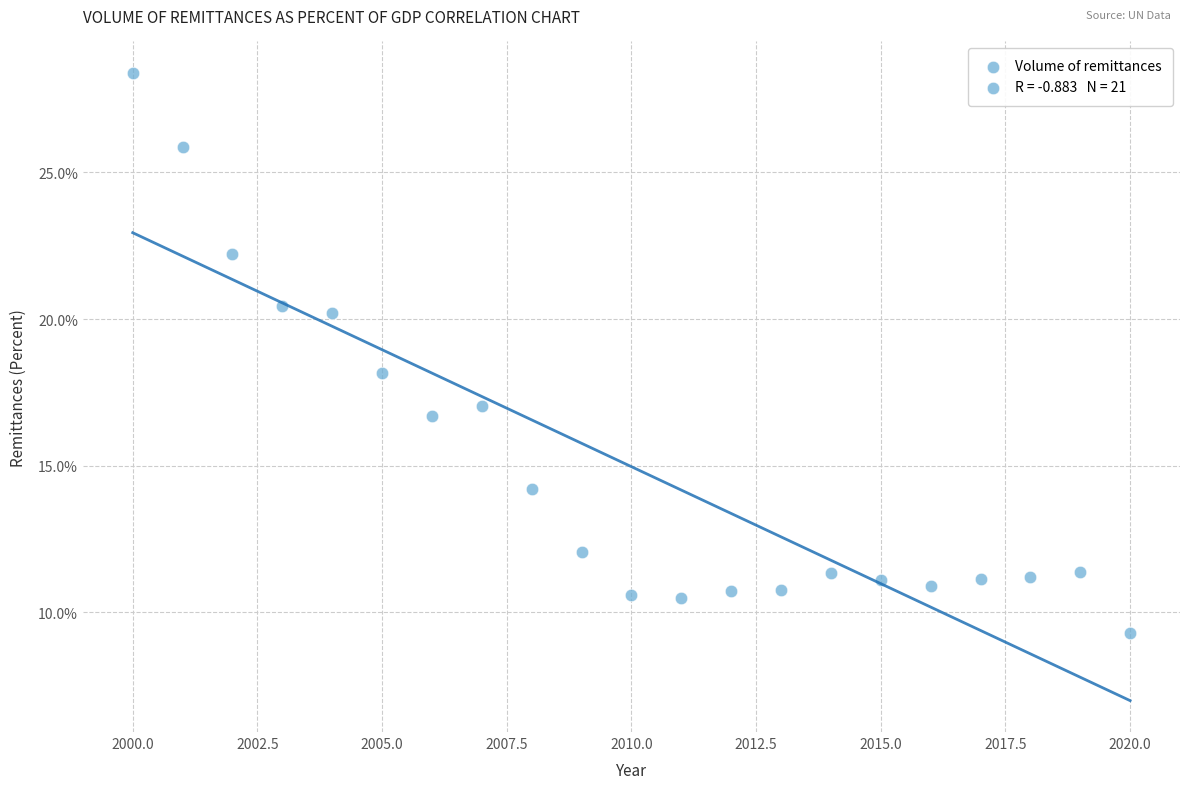

What is the range of Y values (max minus min)?

19.1